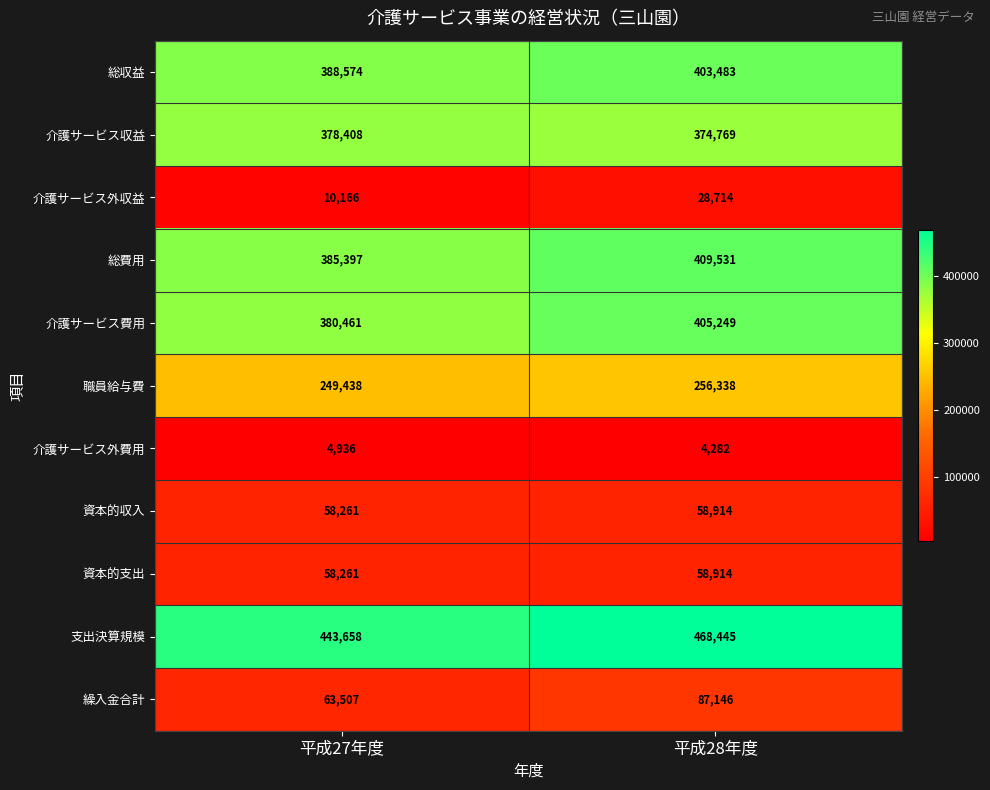

What is the spread (max minus min) of values at 平成27年度?

438722